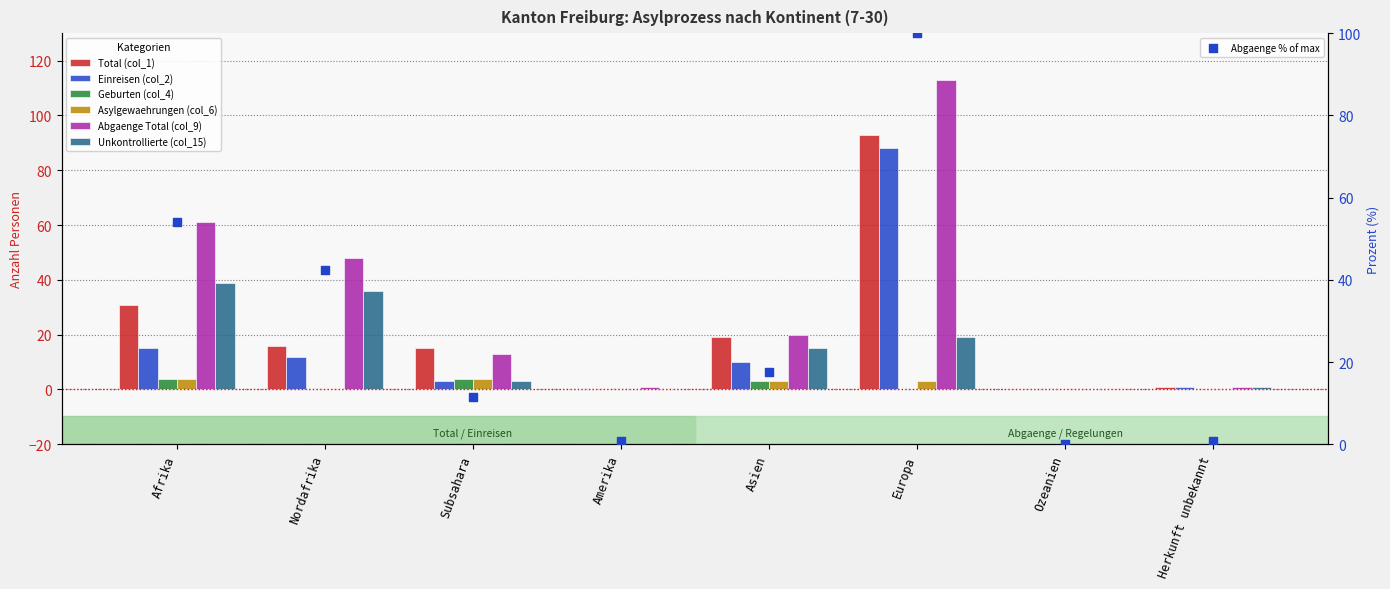

What is the total value across all series at Asien?

70